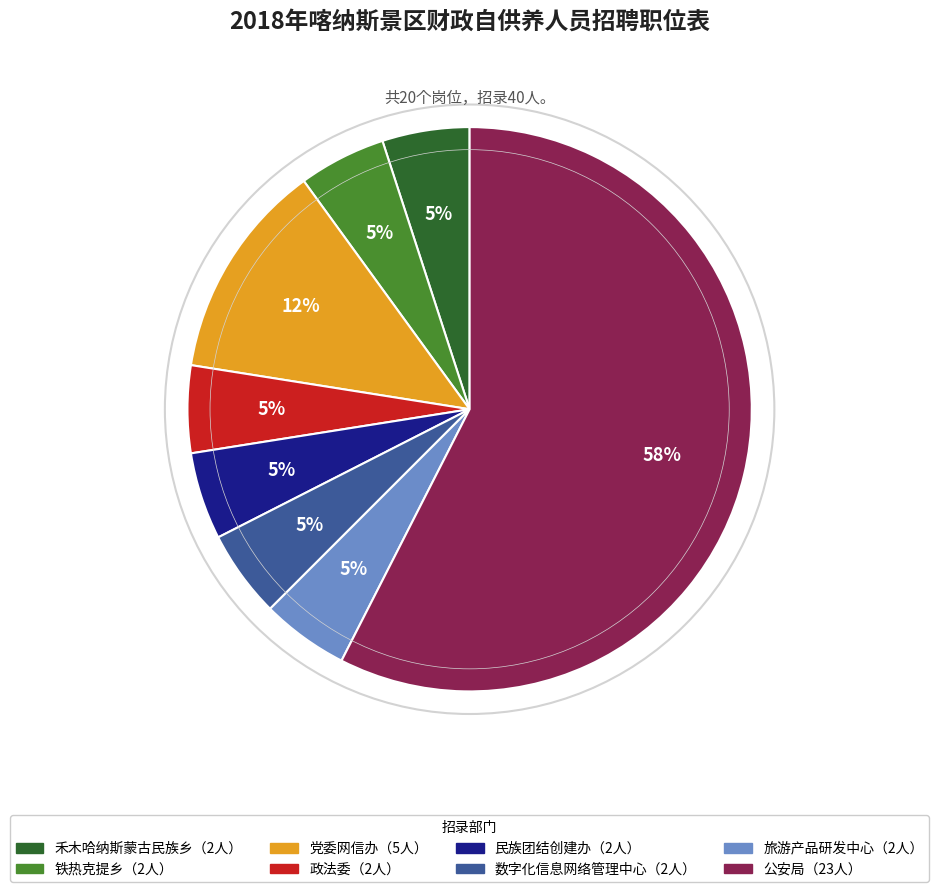

Is there a majority slice in this chart?

Yes